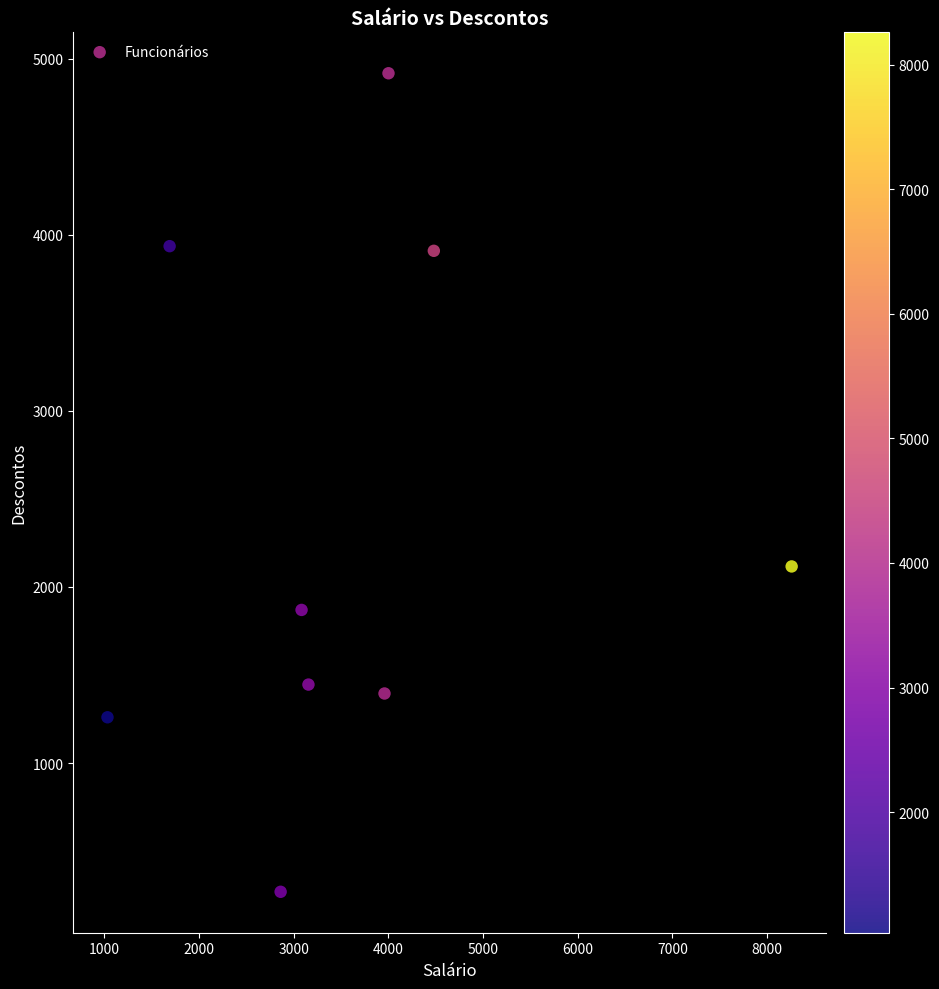

What Y value in the scatter plot is closest to 2593?

2116.6